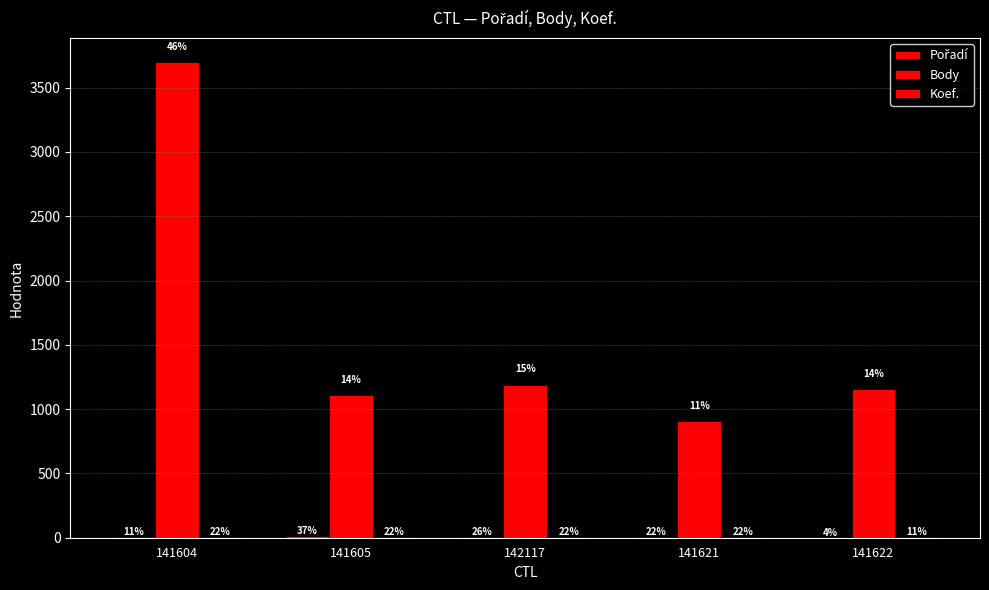

Does the chart contain stacked bars?

No